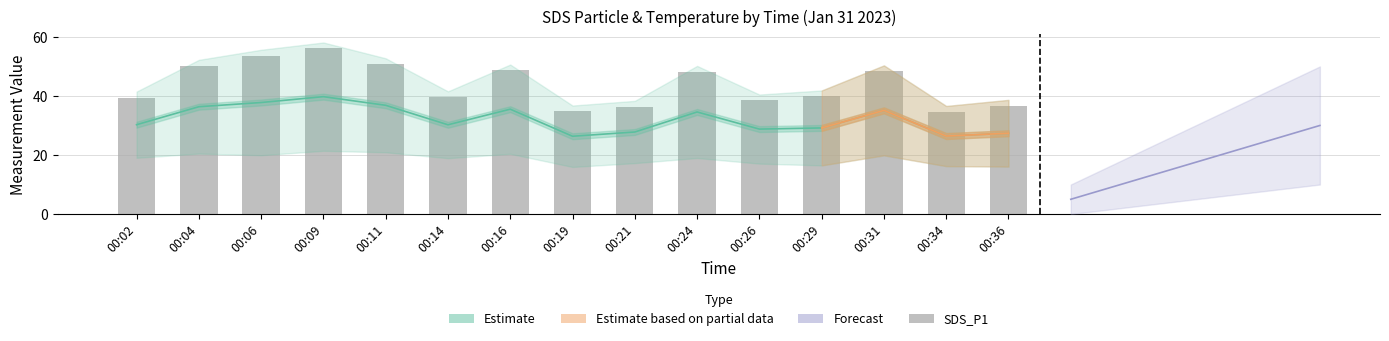

What is the ratio of the value at 00:02 to the value at 00:06?

0.7